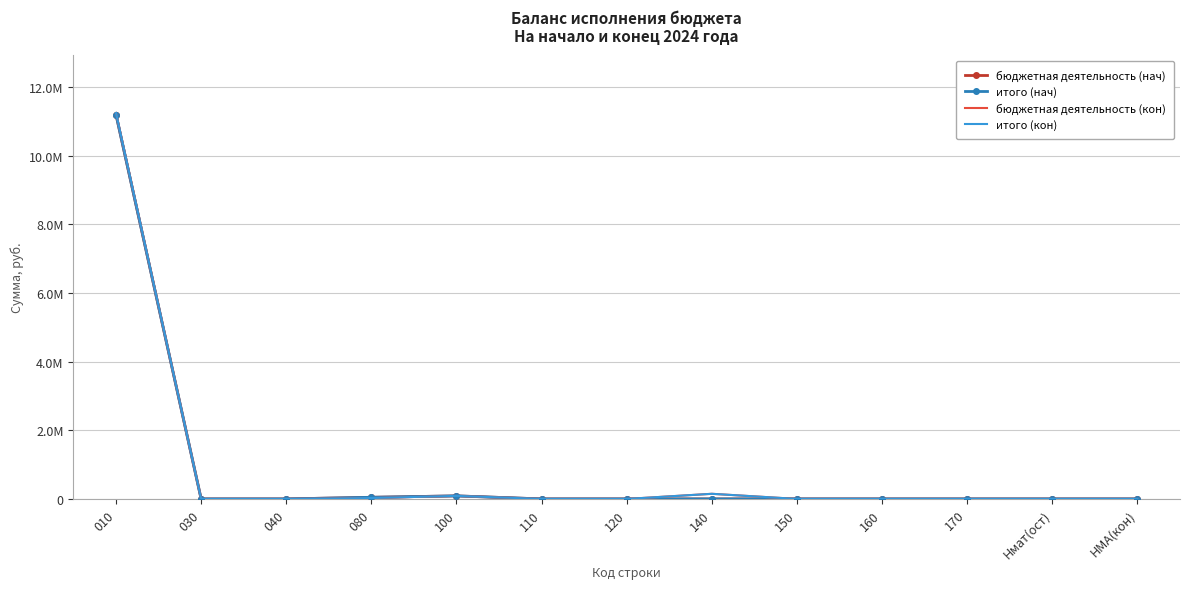

At which category is the sum across all series the highest?

010